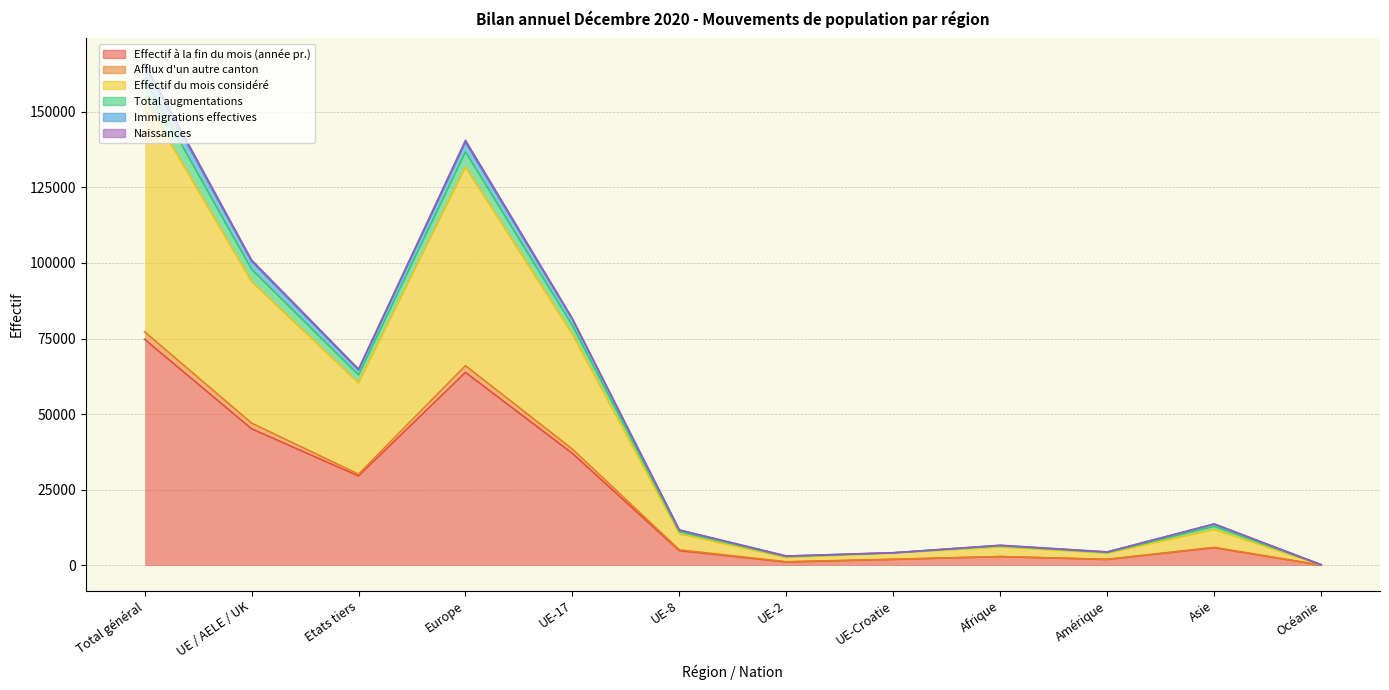

At how many categories does at least one series exceed 37485?

5